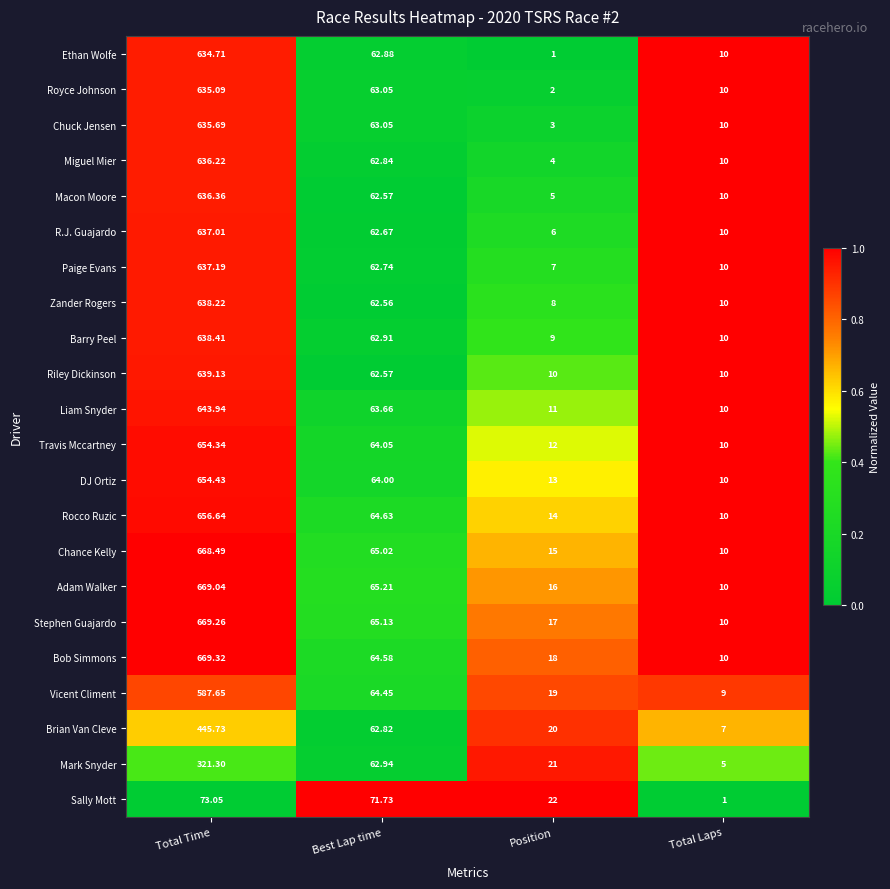

What is the total value across all series at Total Laps?

202.0